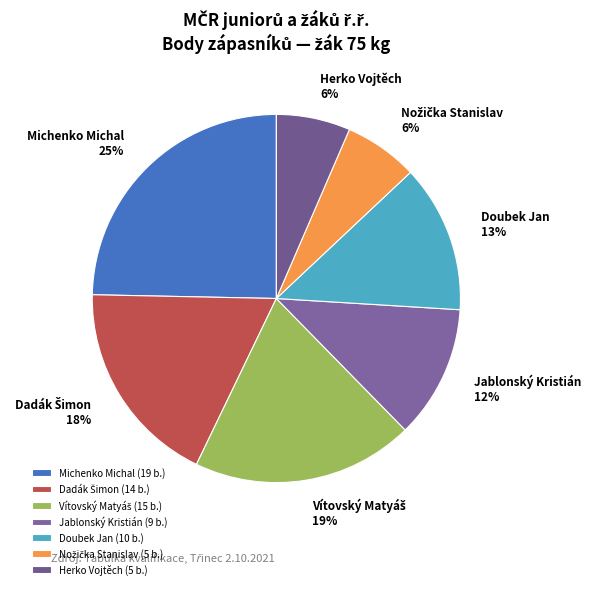

How many slices are in this pie chart?

7